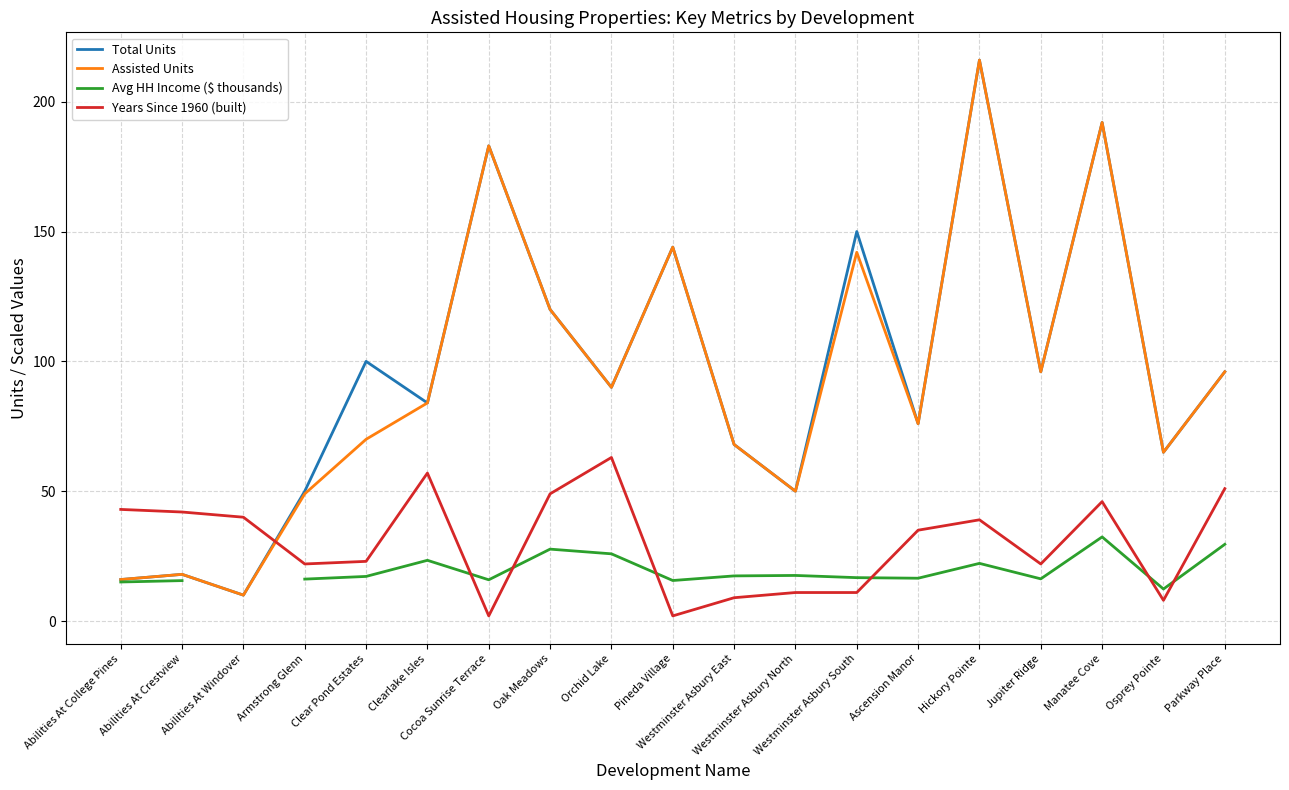

How many interior local peaks does the Years Since 1960 (built) series have?

4